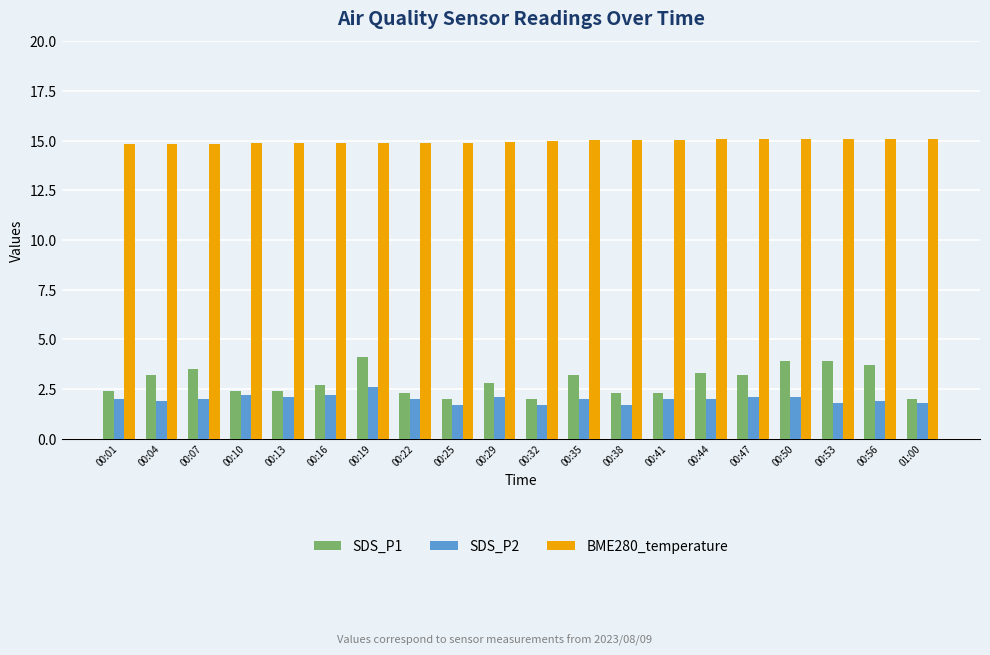

Which series changed the most between 00:32 and 00:56?

SDS_P1